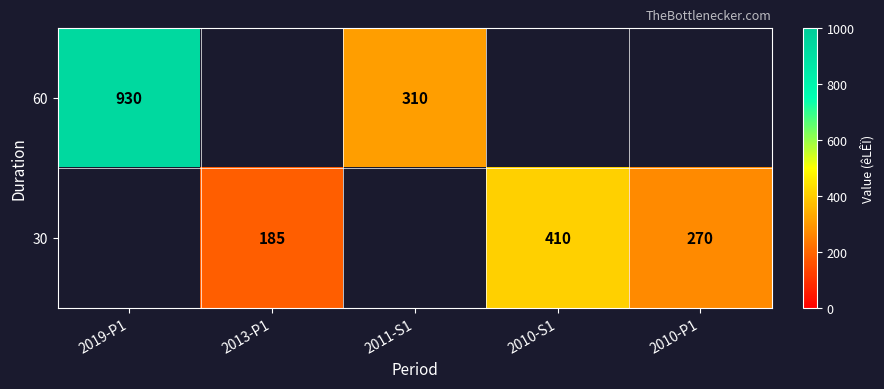

Is it true that 30 equals 319 at 2013-P1?

False